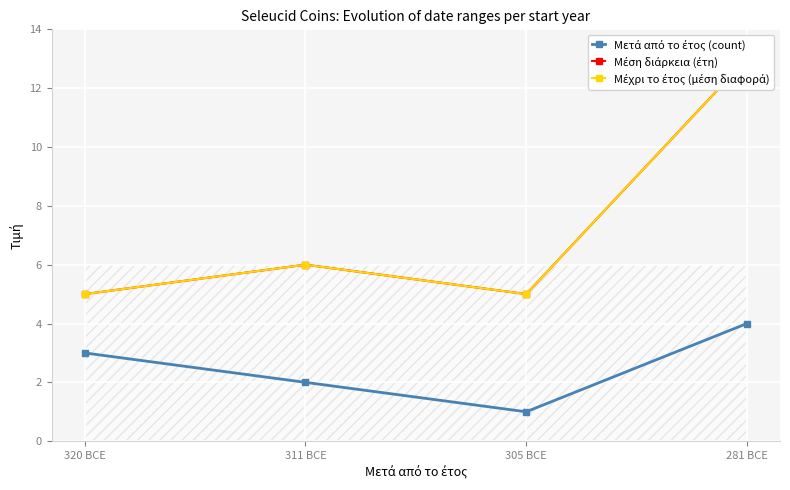

What position from the left is 281 BCE?

4